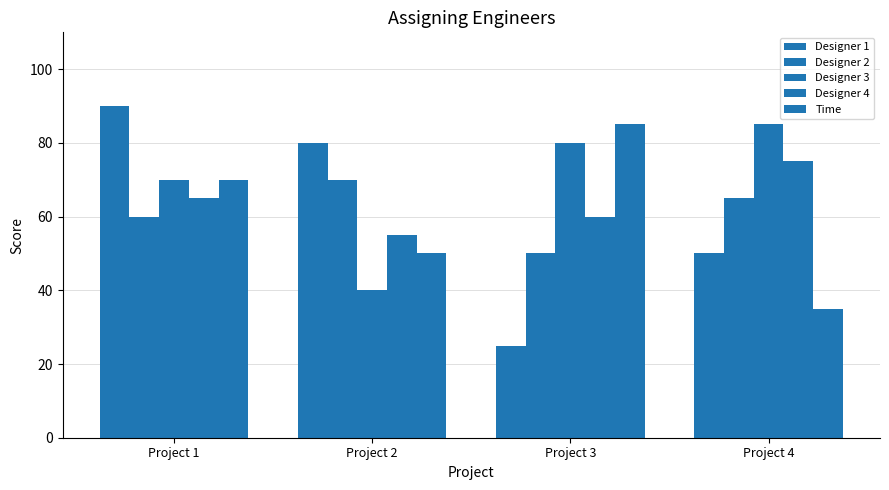

Reading left to right, what are all the values shown in this chart?

Designer 1: 90	80	25	50
Designer 2: 60	70	50	65
Designer 3: 70	40	80	85
Designer 4: 65	55	60	75
Time: 70	50	85	35